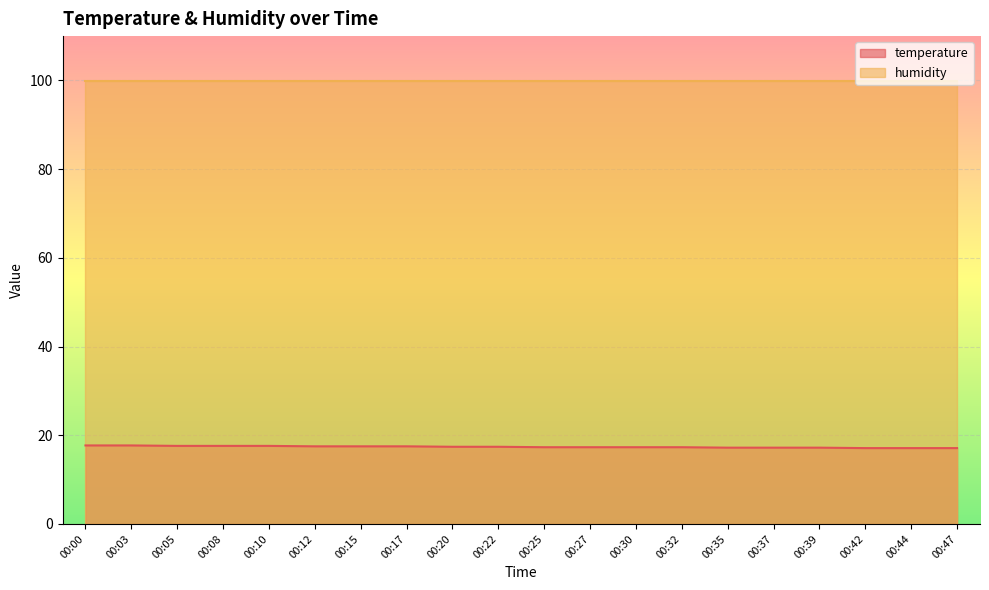

At which label is the value closest to 17?

00:42